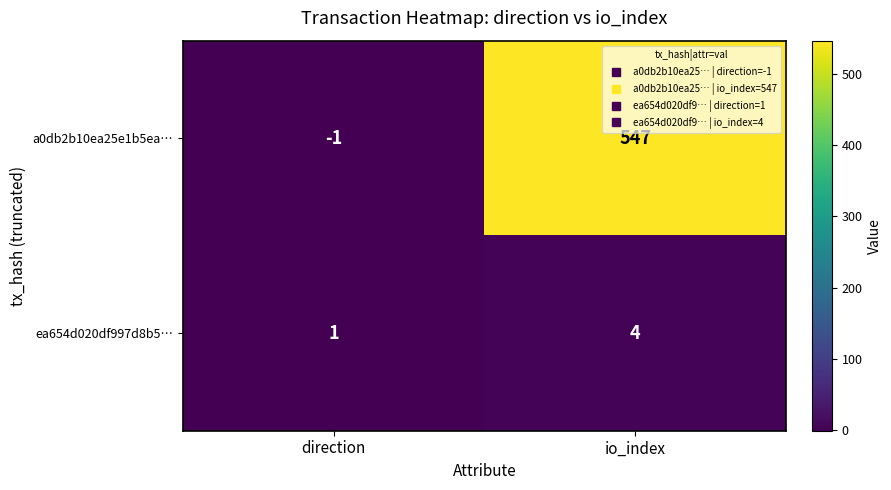

Which series changed the most between direction and io_index?

a0db2b10ea25e1b5ea…